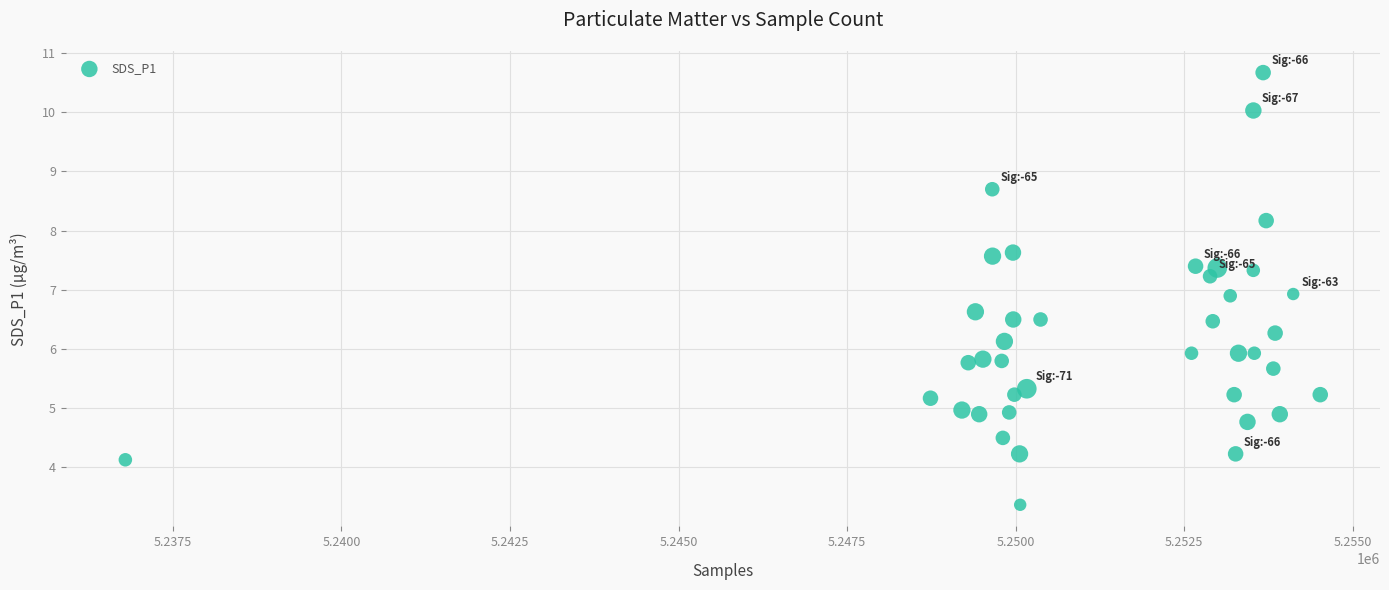

What is the range of X values (max minus min)?

17720.0